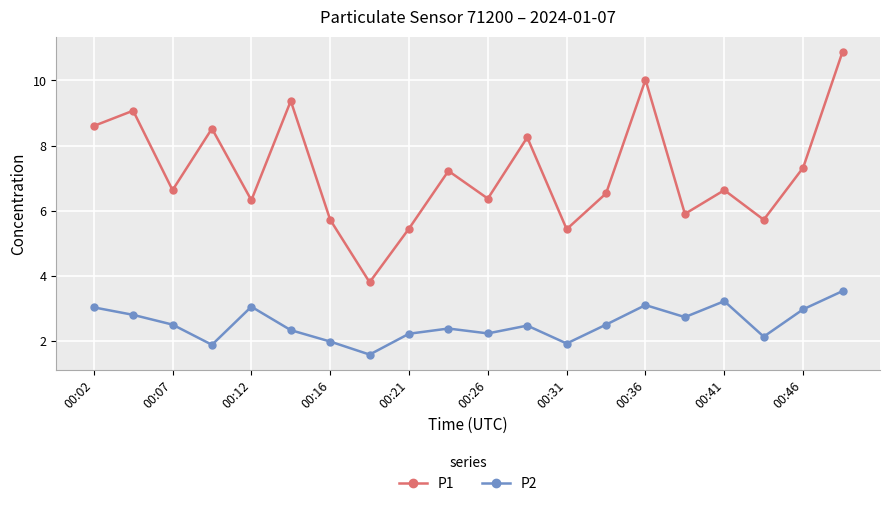

True or false: P1 has more than 2 points higher than both neighbors.

True